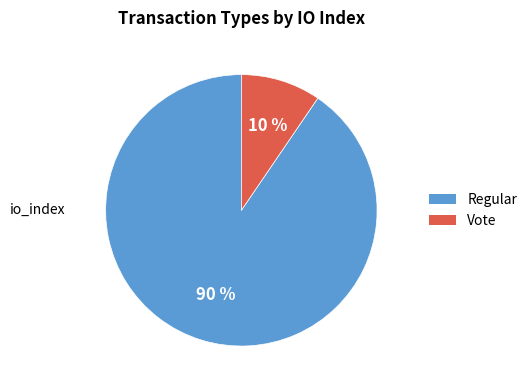

What percentage is the Vote slice, to the nearest percent?

10%